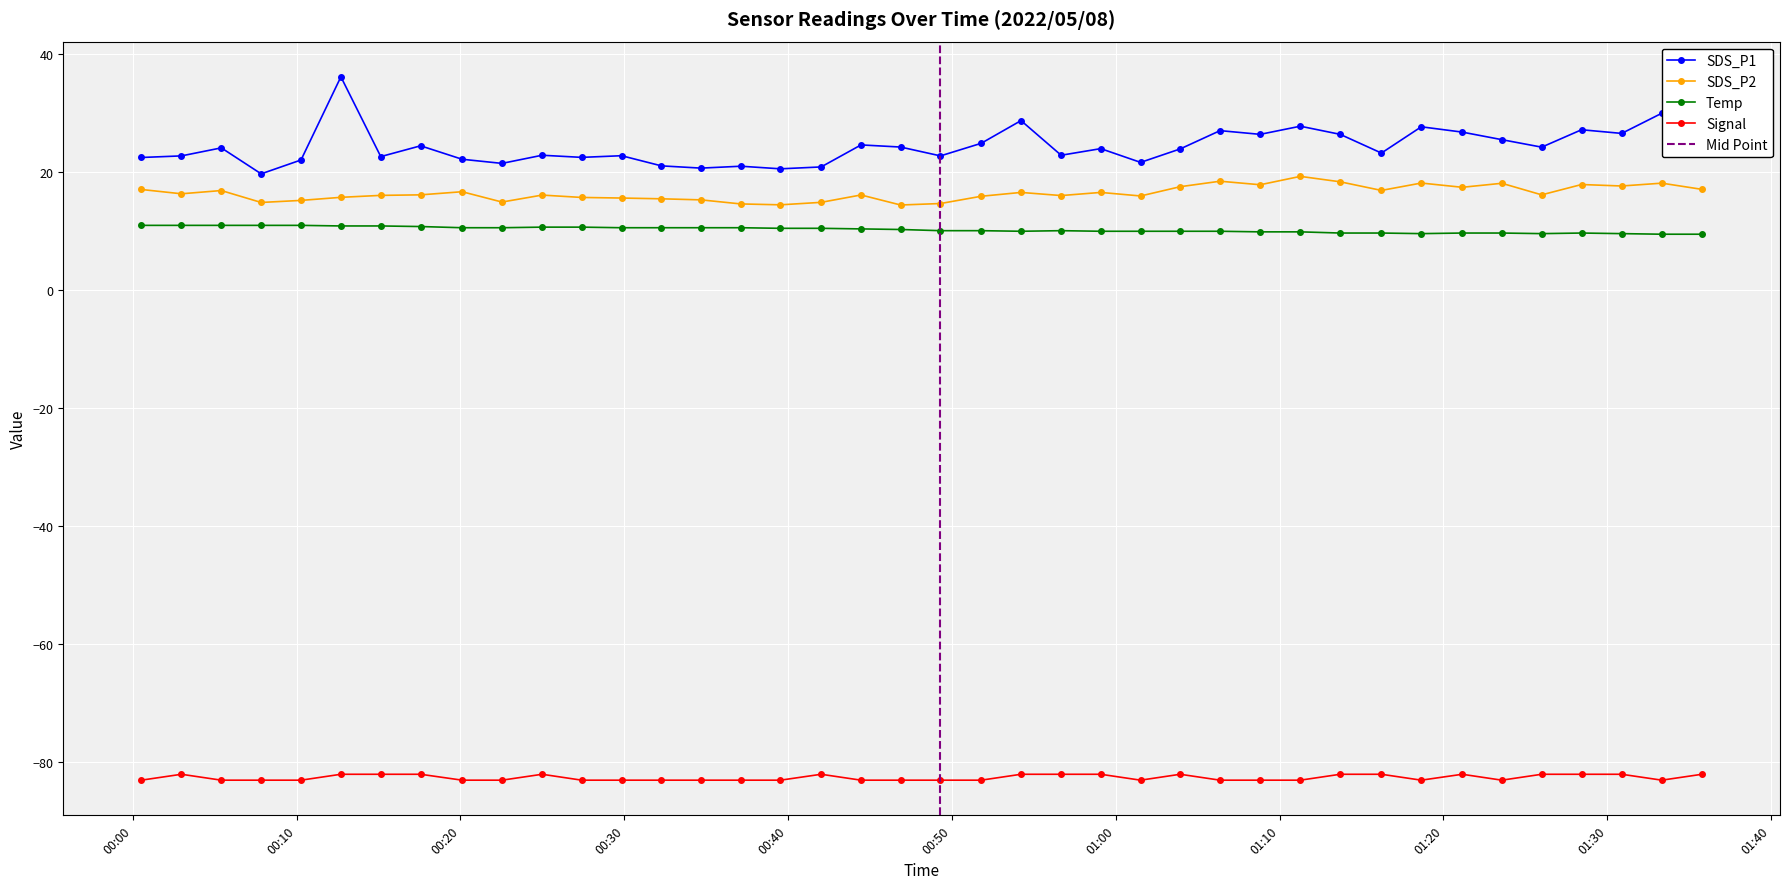

Reading left to right, what are all the values shown in this chart?

SDS_P1: 22.5	22.8	24.1	19.7	22.1	36.2	22.6	24.5	22.2	21.5	22.9	22.5	22.8	21.1	20.7	21.0	20.6	20.9	24.6	24.3	22.8	24.9	28.8	22.9	24.0	21.7	23.9	27.1	26.4	27.8	26.4	23.2	27.7	26.8	25.5	24.2	27.2	26.6	30.0	27.0
SDS_P2: 17.1	16.4	16.9	14.9	15.2	15.8	16.1	16.2	16.7	14.9	16.1	15.7	15.6	15.5	15.3	14.6	14.5	14.9	16.1	14.4	14.7	15.9	16.6	16.1	16.6	16.0	17.6	18.5	17.9	19.3	18.4	16.9	18.2	17.4	18.1	16.2	17.9	17.7	18.1	17.1
Temp: 11.0	11.0	11.0	11.0	11.0	10.9	10.9	10.8	10.6	10.6	10.7	10.7	10.6	10.6	10.6	10.6	10.5	10.5	10.4	10.3	10.1	10.1	10.0	10.1	10.0	10.0	10.0	10.0	9.9	9.9	9.7	9.7	9.6	9.7	9.7	9.6	9.7	9.6	9.5	9.5
Signal: -83.0	-82.0	-83.0	-83.0	-83.0	-82.0	-82.0	-82.0	-83.0	-83.0	-82.0	-83.0	-83.0	-83.0	-83.0	-83.0	-83.0	-82.0	-83.0	-83.0	-83.0	-83.0	-82.0	-82.0	-82.0	-83.0	-82.0	-83.0	-83.0	-83.0	-82.0	-82.0	-83.0	-82.0	-83.0	-82.0	-82.0	-82.0	-83.0	-82.0